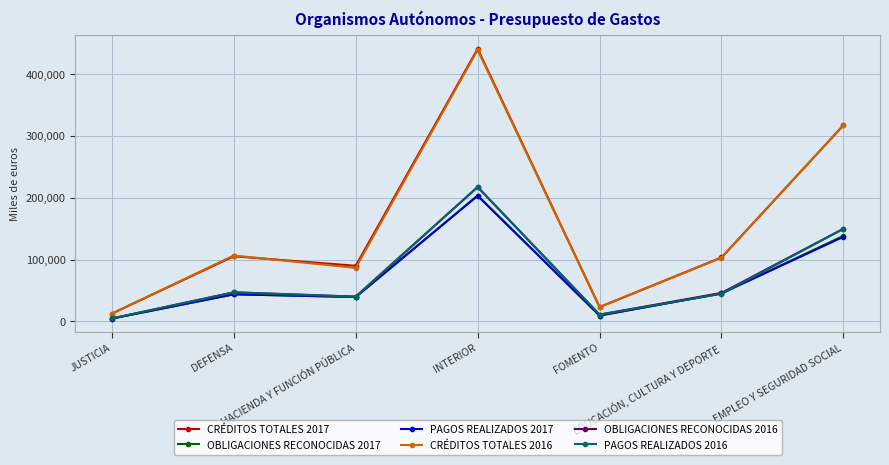

What is the difference between the highest and lowest values at EMPLEO Y SEGURIDAD SOCIAL?

181112